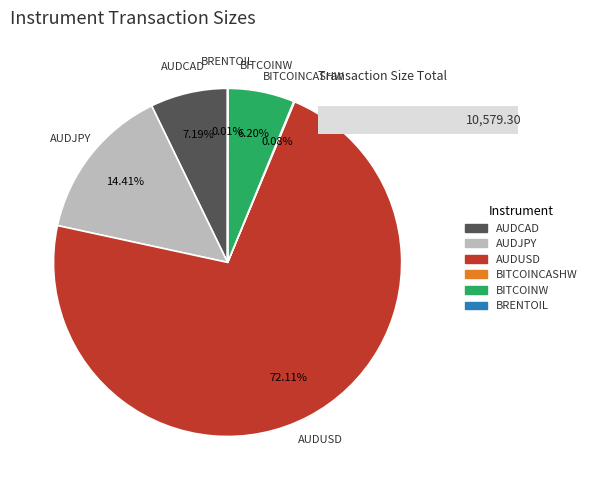

True or false: AUDCAD accounts for 7% of the total.

True